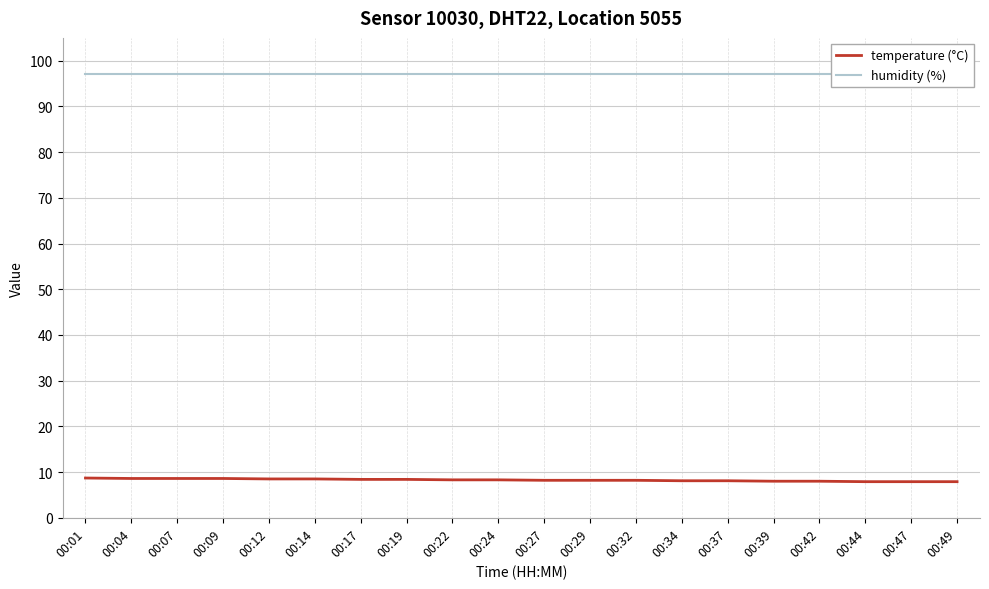

True or false: humidity (%) and temperature (°C) intersect in this chart.

False